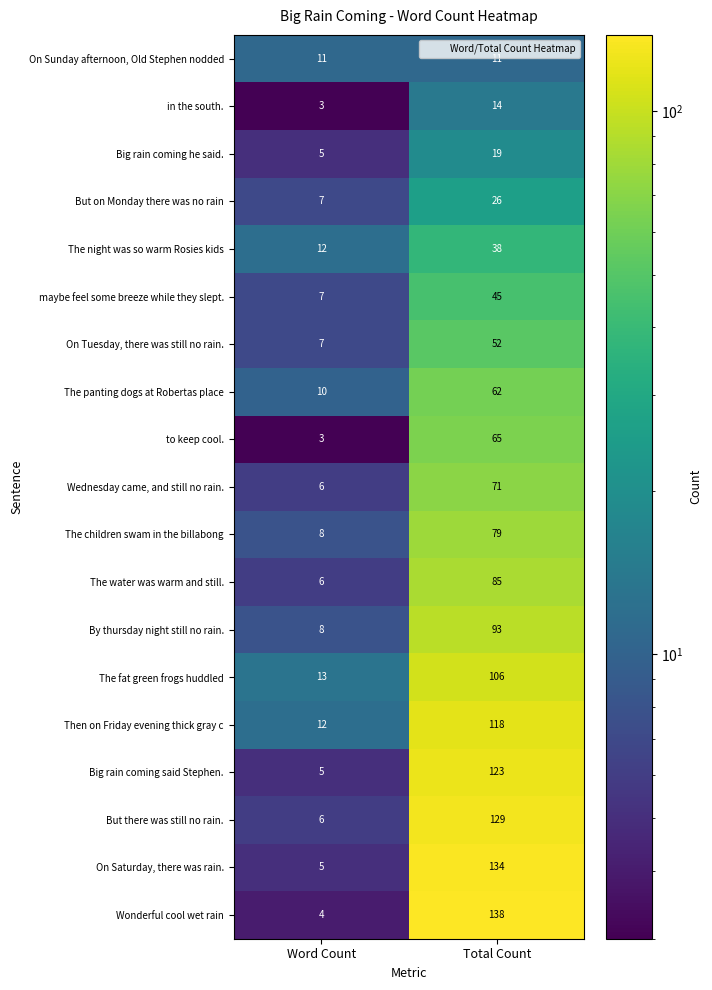

Is the value of Then on Friday evening thick gray c at Total Count greater than the value of The panting dogs at Robertas place at Word Count?

Yes